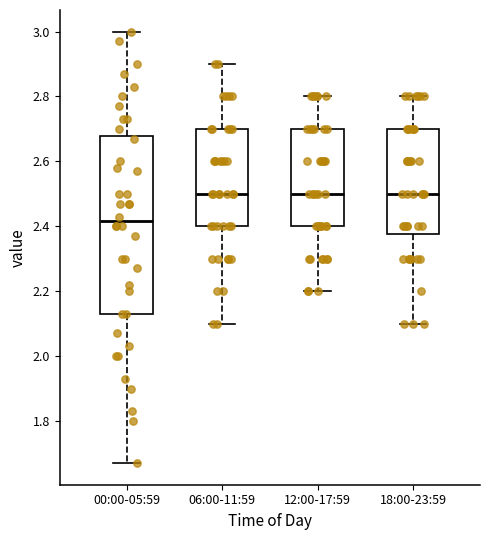

Reading left to right, transcribe this box plot: for each box, give where its median line is, the range the box spans, and where its two whiskers end, as read against the y-axis. The values are not printed on the chart, so give them approximately, as read against the axis.

00:00-05:59: median 2.42, box 2.14 to 2.68, whiskers 1.68 to 3.00
06:00-11:59: median 2.50, box 2.40 to 2.70, whiskers 2.10 to 2.90
12:00-17:59: median 2.50, box 2.40 to 2.70, whiskers 2.20 to 2.80
18:00-23:59: median 2.50, box 2.38 to 2.70, whiskers 2.10 to 2.80